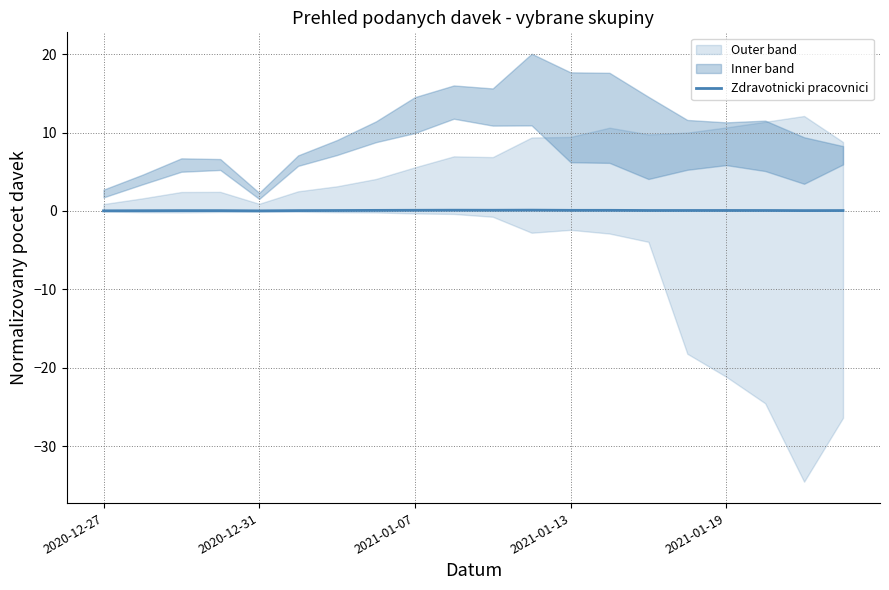

True or false: the data shows 0.0 at 2021-01-13.

True